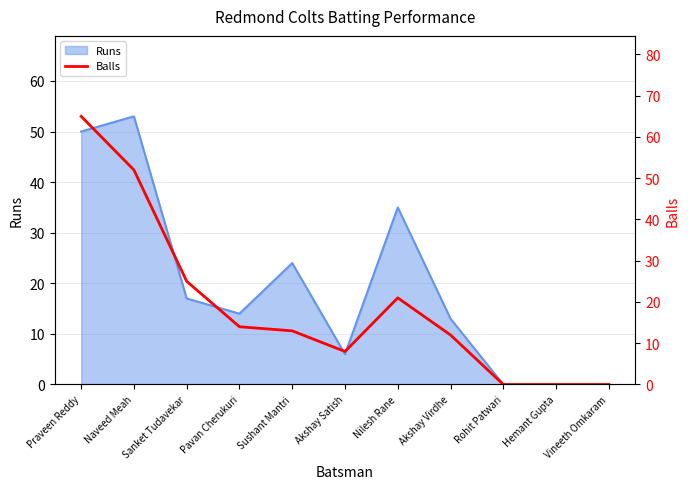

What is the sum of all values?

210